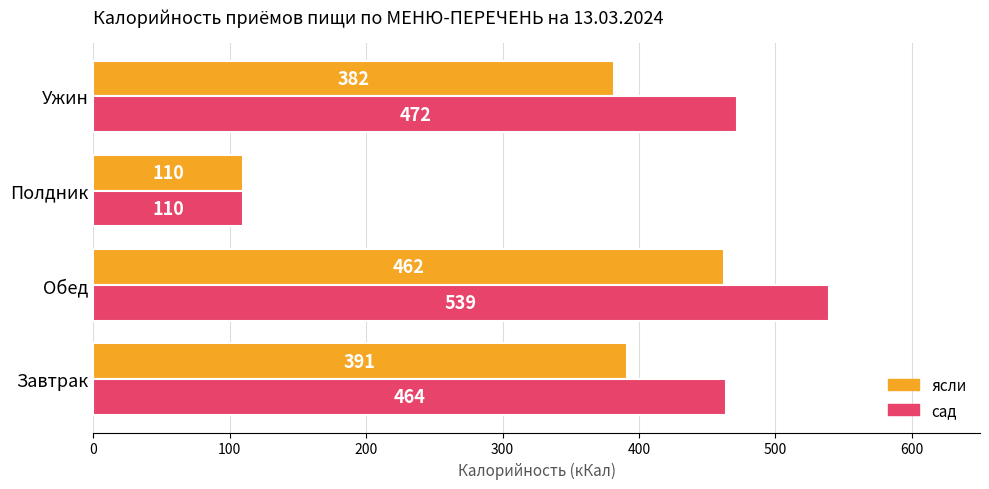

What is the total value across all series at Завтрак?

855